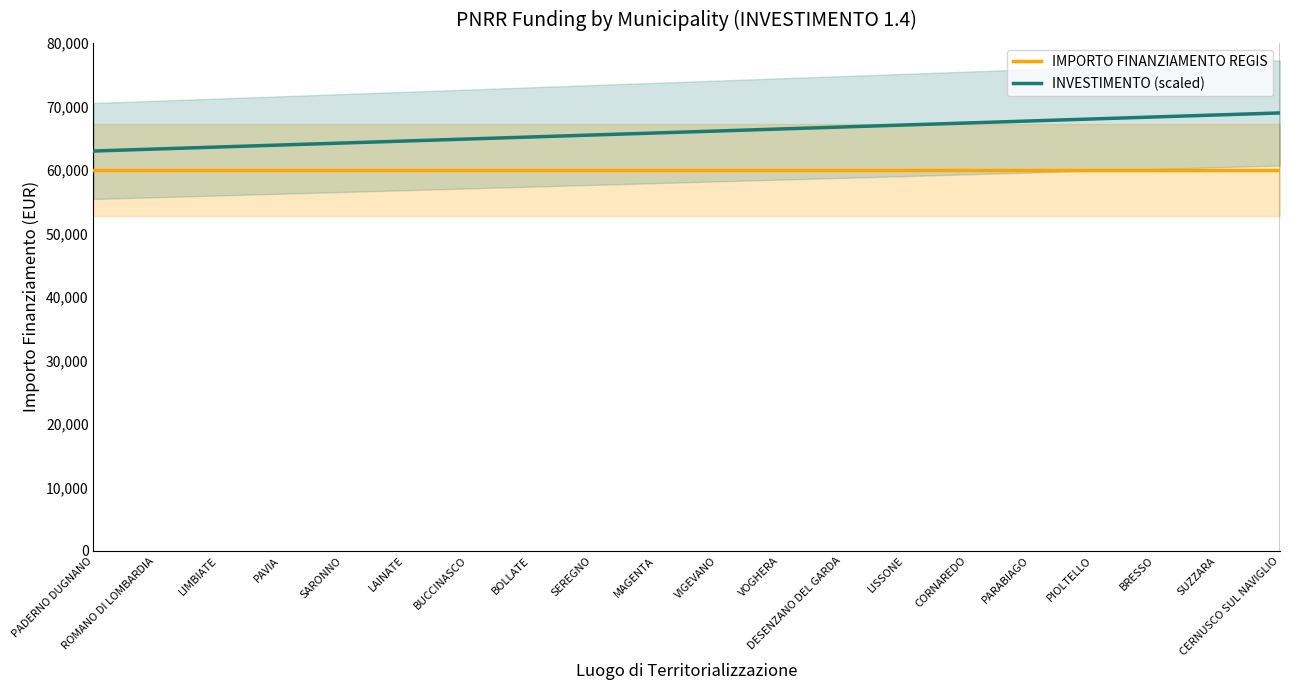

At which label does INVESTIMENTO (scaled) first exceed 66120?

VIGEVANO